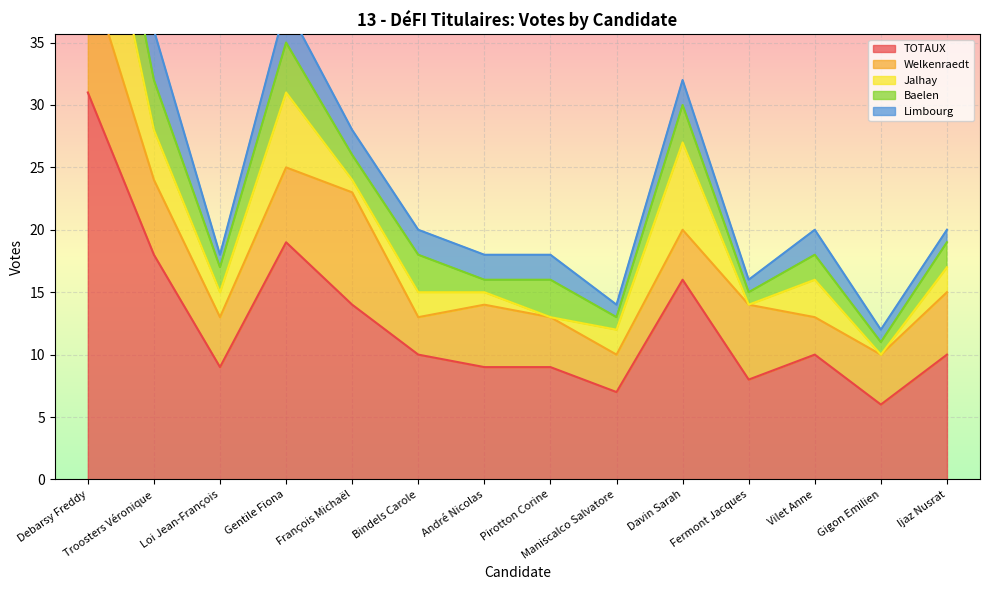

What is the label of the 4th point from the right?

Fermont Jacques